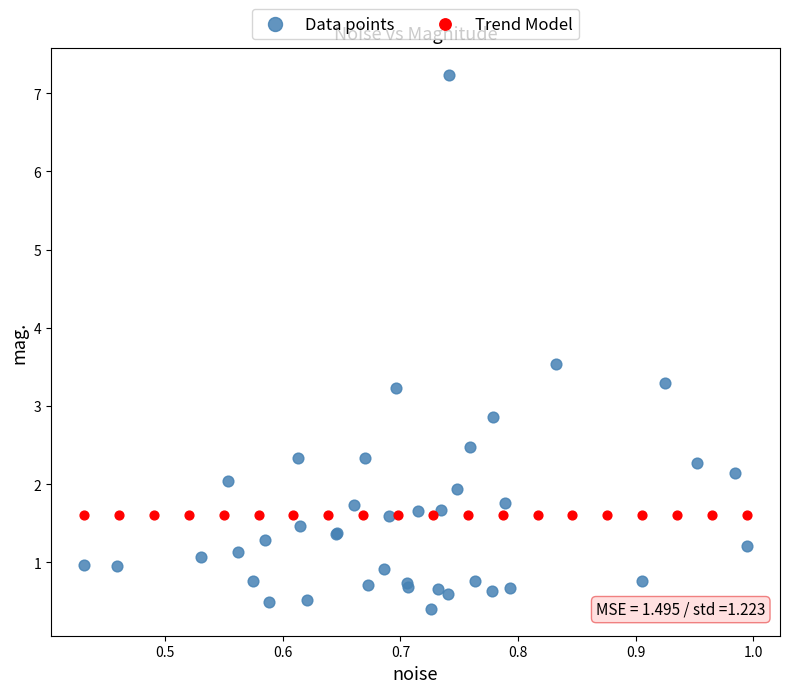

Which series reaches the maximum Y coordinate?

Data points